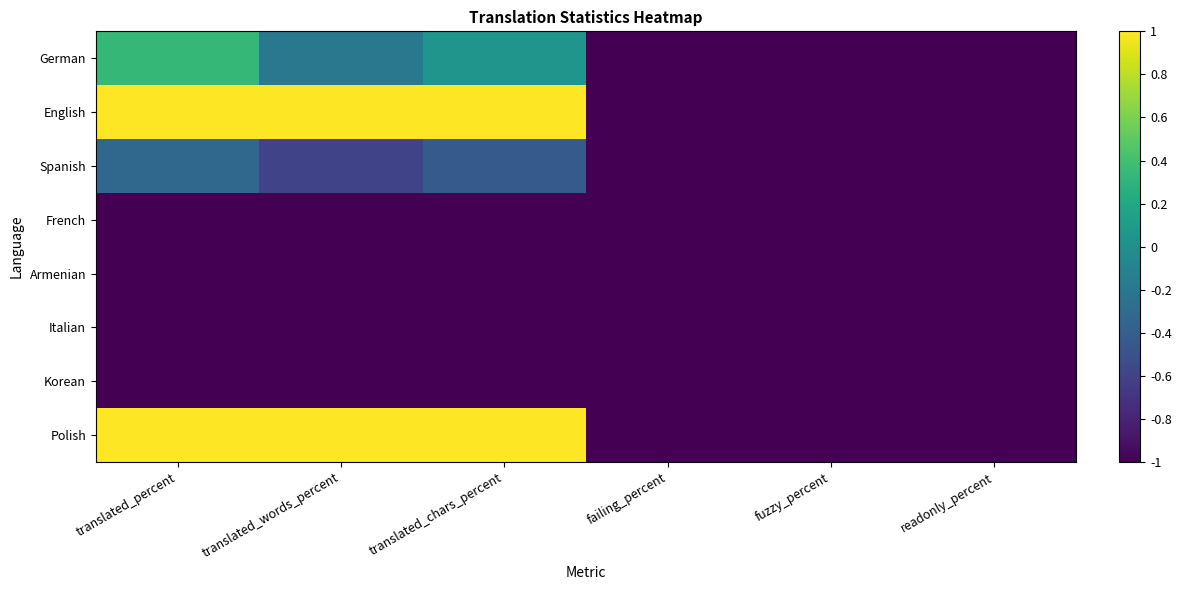

How many categories are shown in the chart?

6